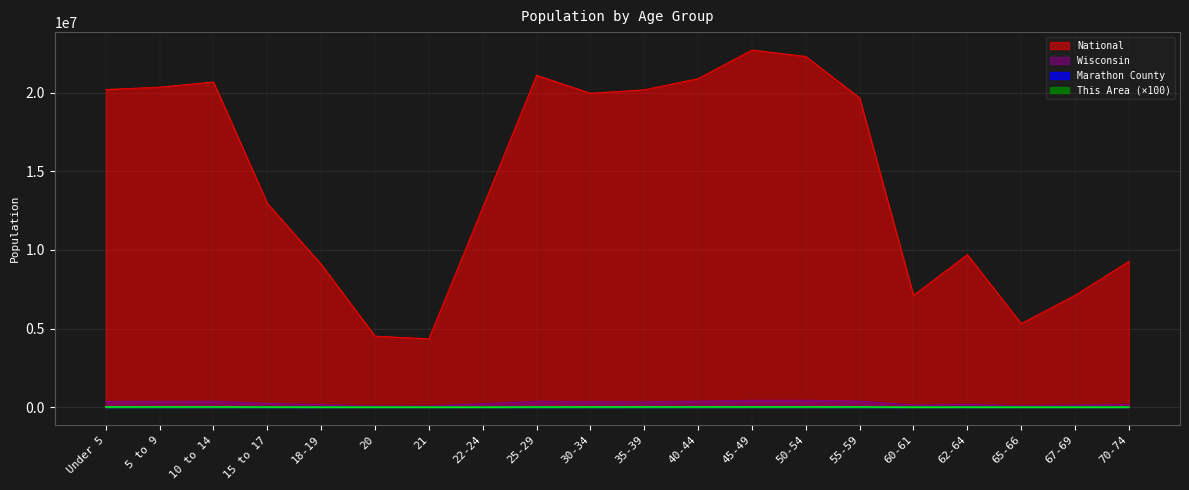

What is the difference between the highest and lowest values at 55-59?

19655510